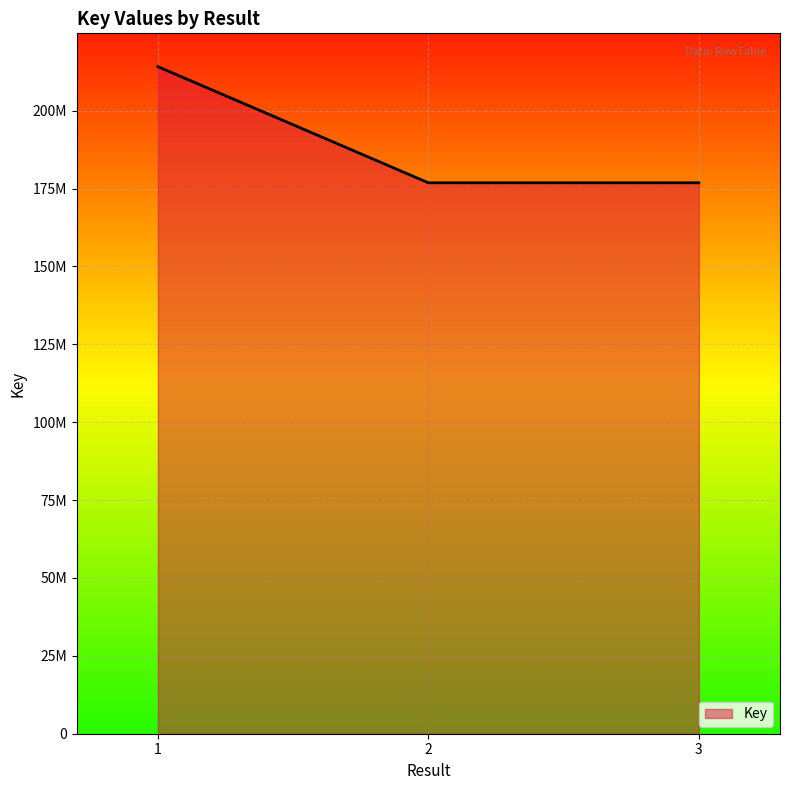

Which has a higher value, 1 or 3?

1